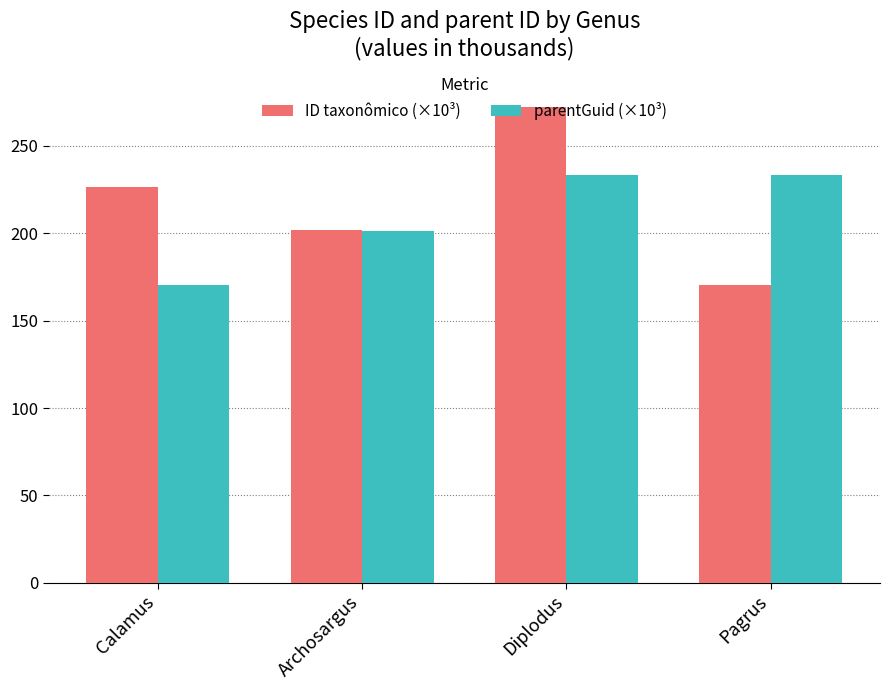

What is the average value of the parentGuid (×10³) series?

209.5